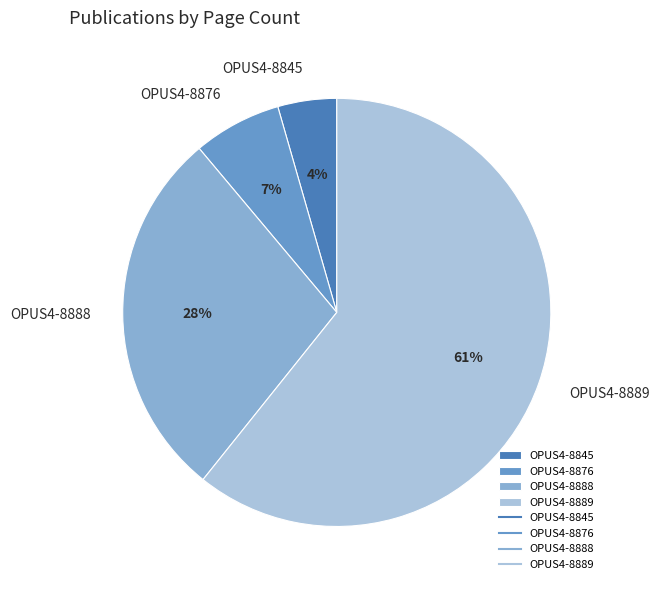

Do OPUS4-8876 and OPUS4-8845 together represent more than half of the pie?

No